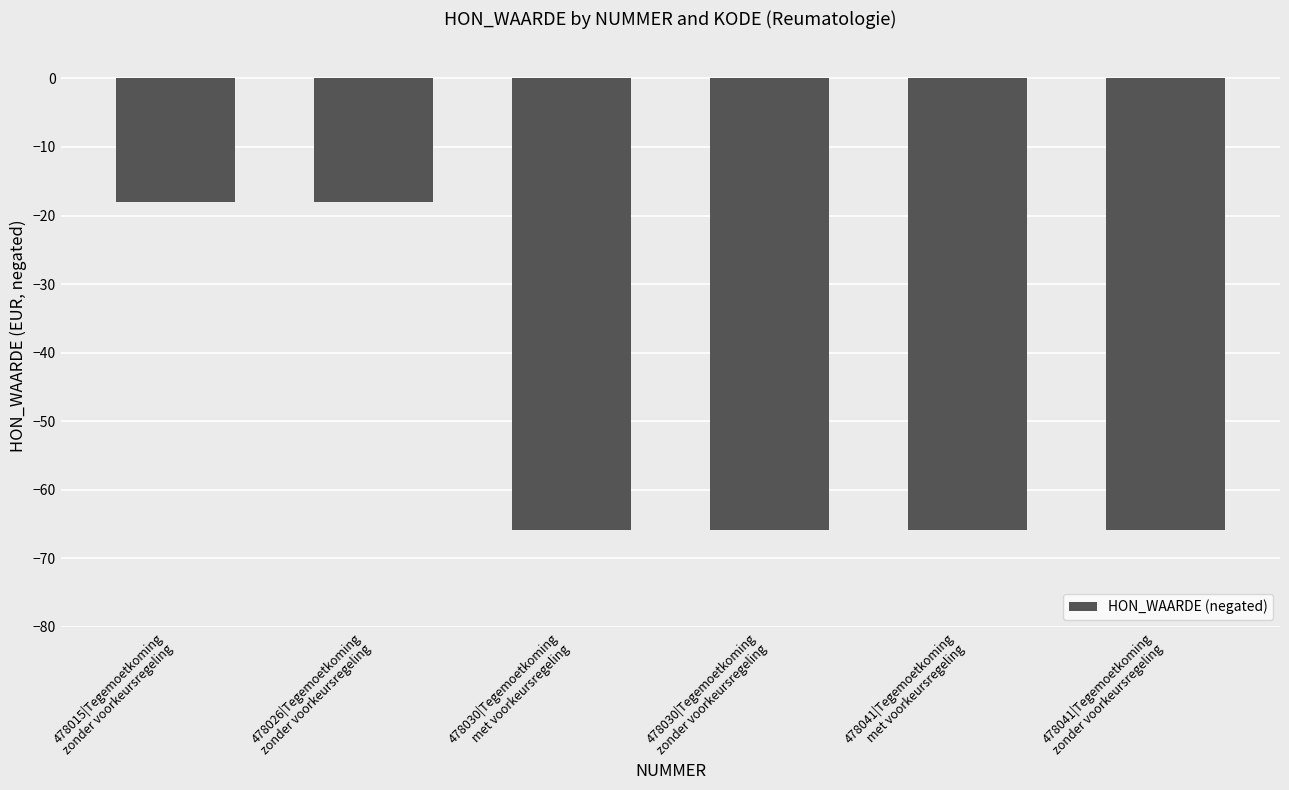

What is the minimum value shown in the chart?

-65.9